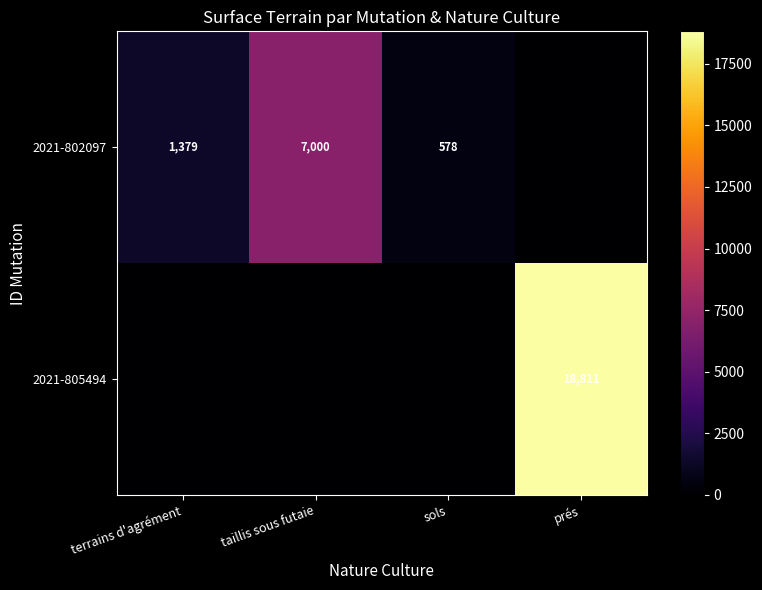

Is it true that 2021-802097 equals 578 at sols?

True